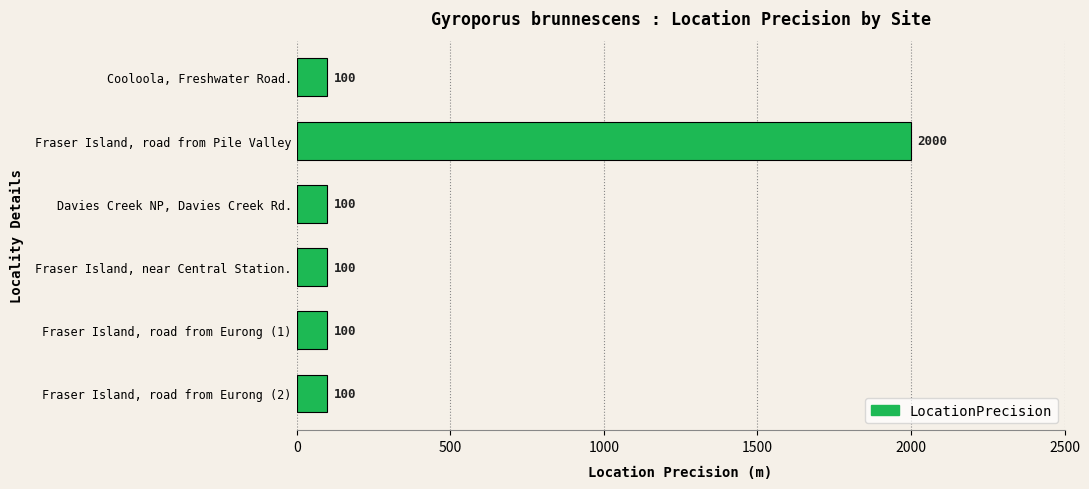

What is the maximum value shown in the chart?

2000